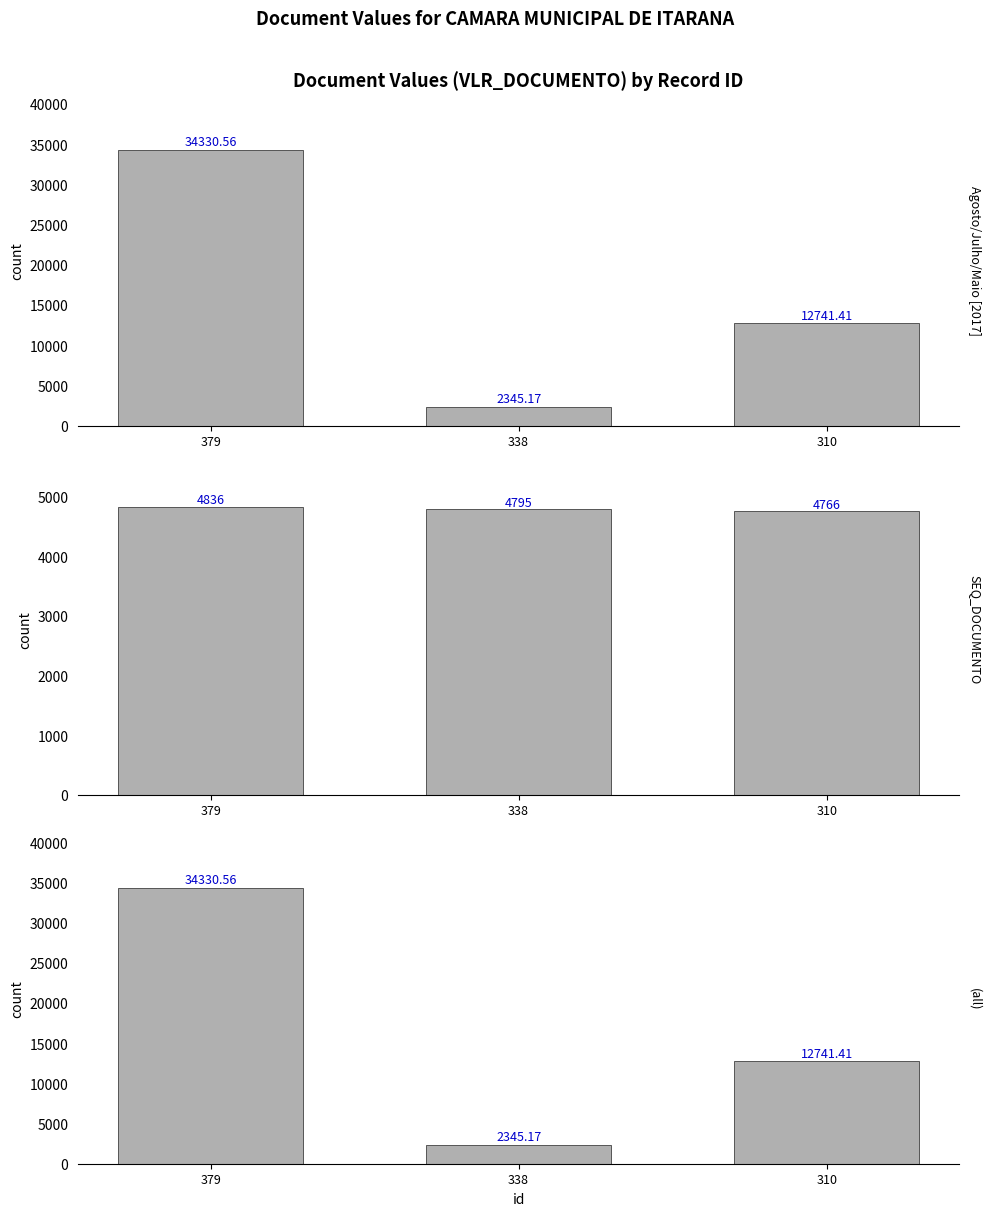

Reading left to right, extract all data points from this chart.

VLR_DOCUMENTO: 34330.6	2345.2	12741.4
SEQ_DOCUMENTO: 4836.0	4795.0	4766.0
VLR_DOCUMENTO (all): 34330.6	2345.2	12741.4